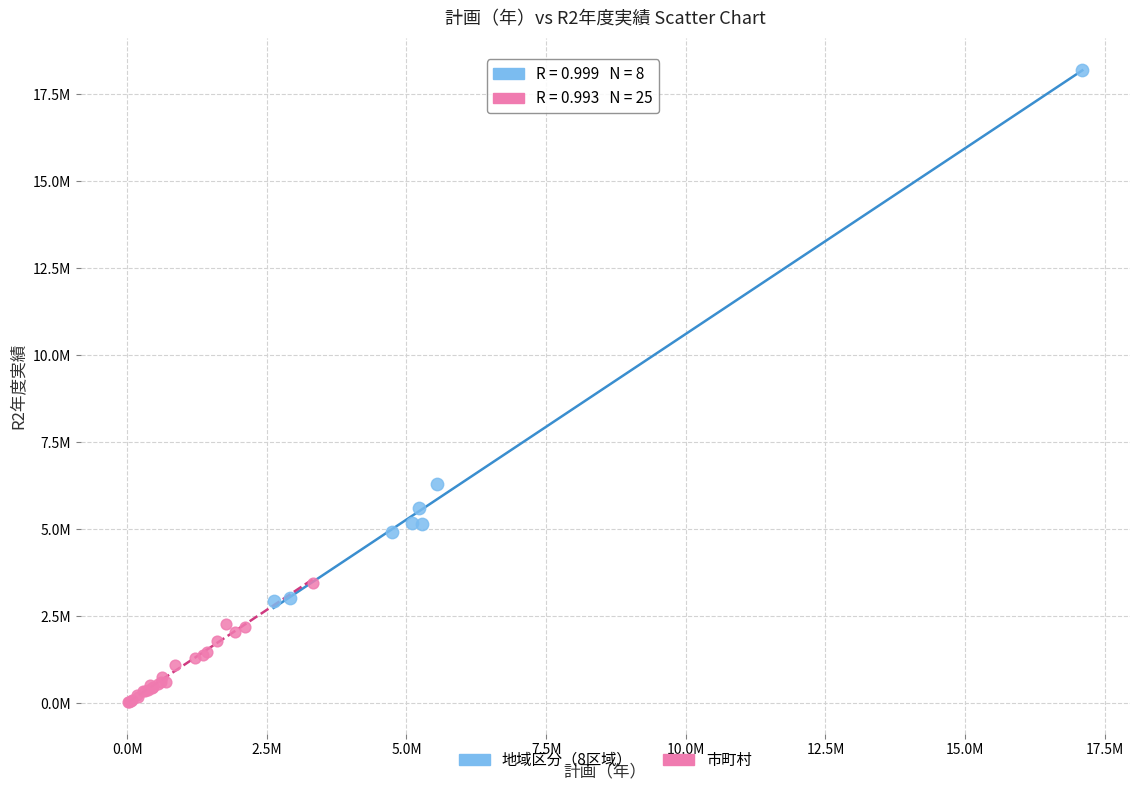

Which series contains the highest Y value?

地域区分（8区域）